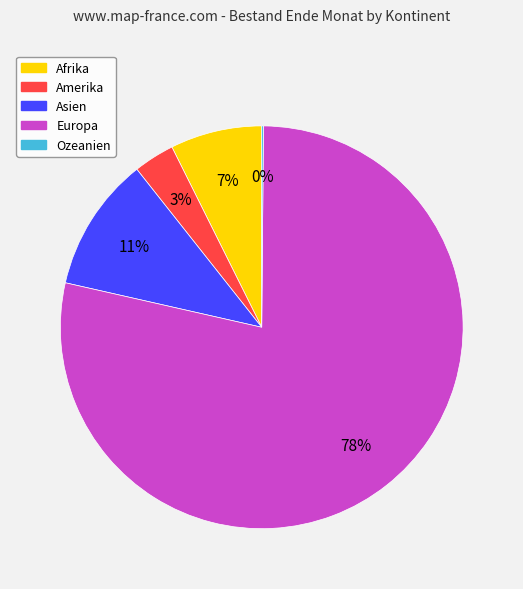

What is the largest slice in the pie chart?

Europa